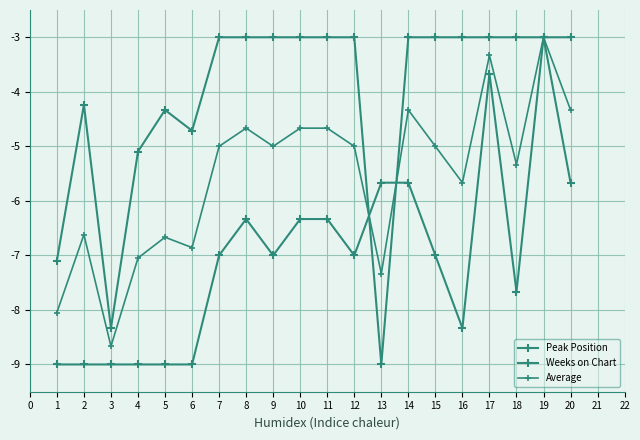

Which has a higher value, 11 or 19?

19